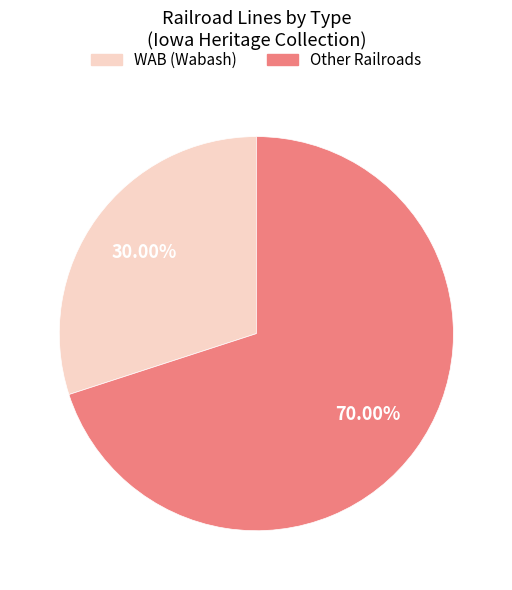

Do WAB (Wabash) and Other Railroads together represent more than half of the pie?

Yes